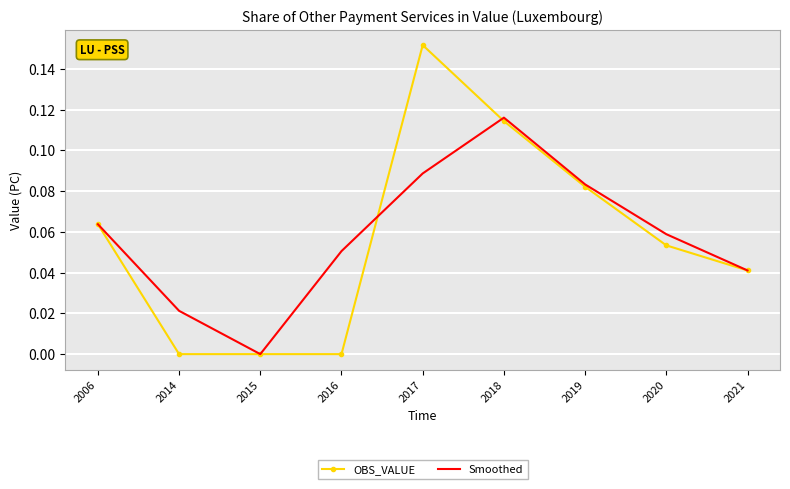

What are all the series names shown in the legend?

OBS_VALUE, Smoothed